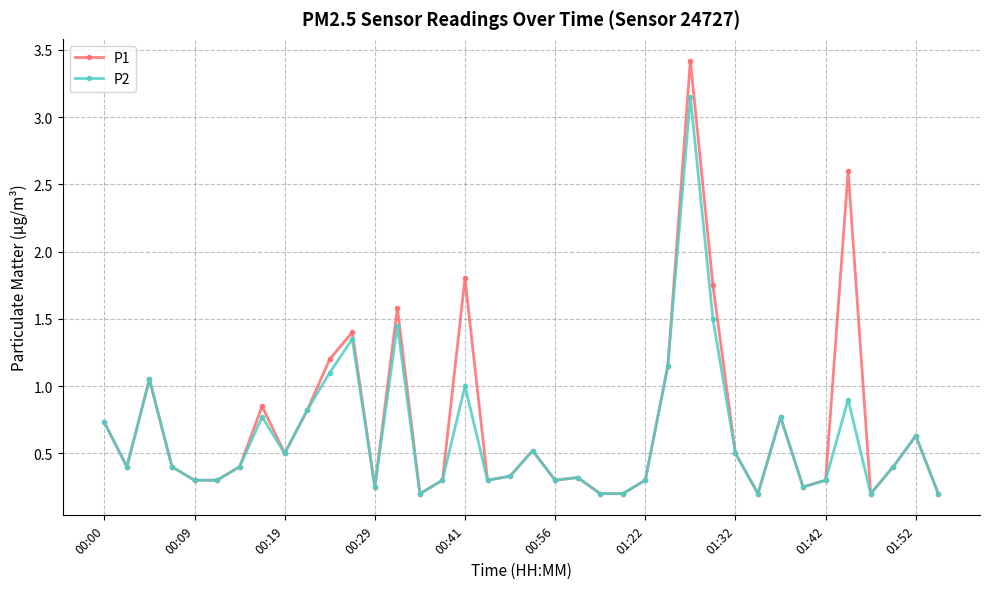

What is the greatest value displayed?

3.4